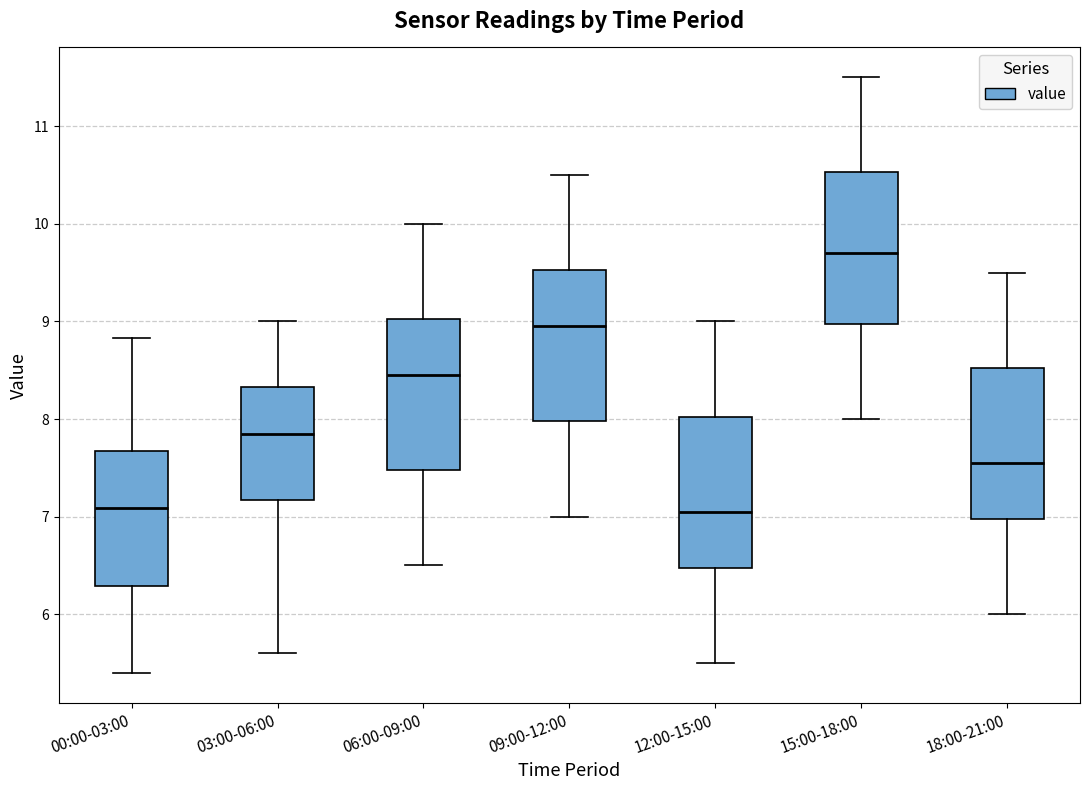

Reading left to right, read every box against the y-axis: the position of its median line, the range the box covers, and the ends of its whiskers. The values are not printed on the chart, so give them approximately, as read against the axis.

00:00-03:00: median 7.1, box 6.3 to 7.7, whiskers 5.4 to 8.8
03:00-06:00: median 7.9, box 7.2 to 8.3, whiskers 5.6 to 9.0
06:00-09:00: median 8.5, box 7.5 to 9.0, whiskers 6.5 to 10.0
09:00-12:00: median 9.0, box 8.0 to 9.5, whiskers 7.0 to 10.5
12:00-15:00: median 7.1, box 6.5 to 8.0, whiskers 5.5 to 9.0
15:00-18:00: median 9.7, box 9.0 to 10.5, whiskers 8.0 to 11.5
18:00-21:00: median 7.6, box 7.0 to 8.5, whiskers 6.0 to 9.5